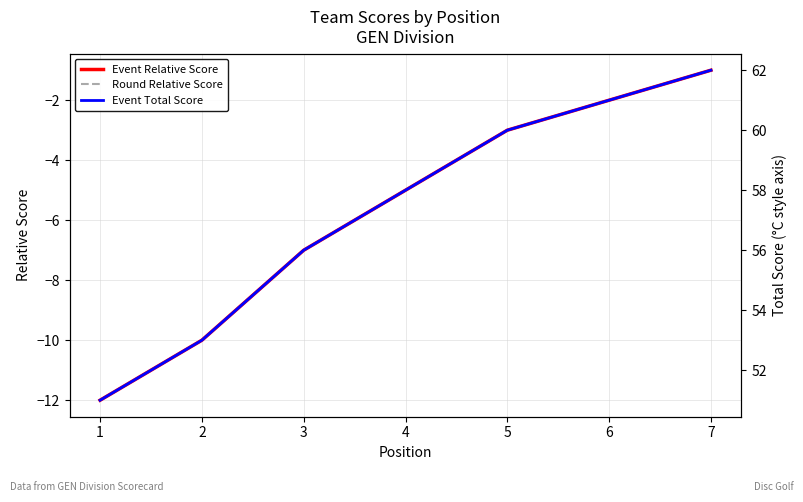

Rank the series at 7 from highest to lowest value.

Event Total Score, Event Relative Score, Round Relative Score